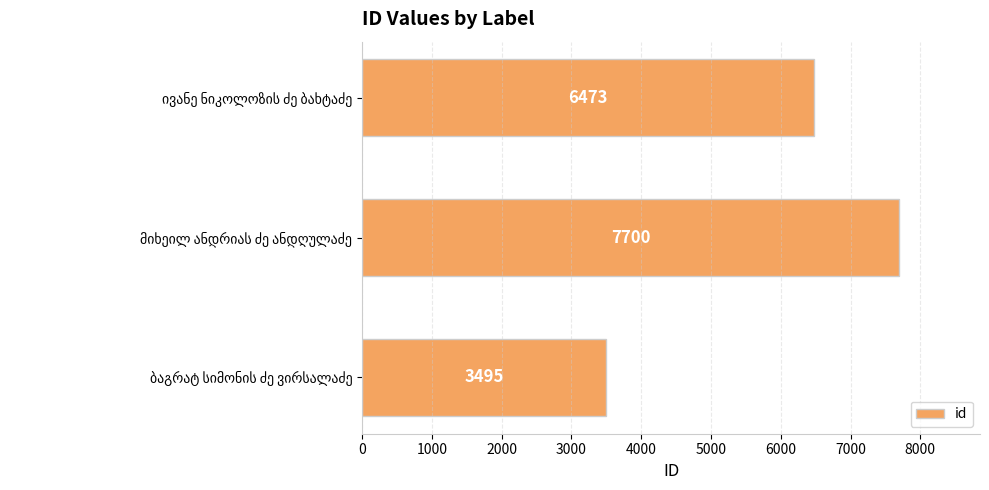

Reading bottom to top, transcribe all the data shown in this chart.

3495	7700	6473